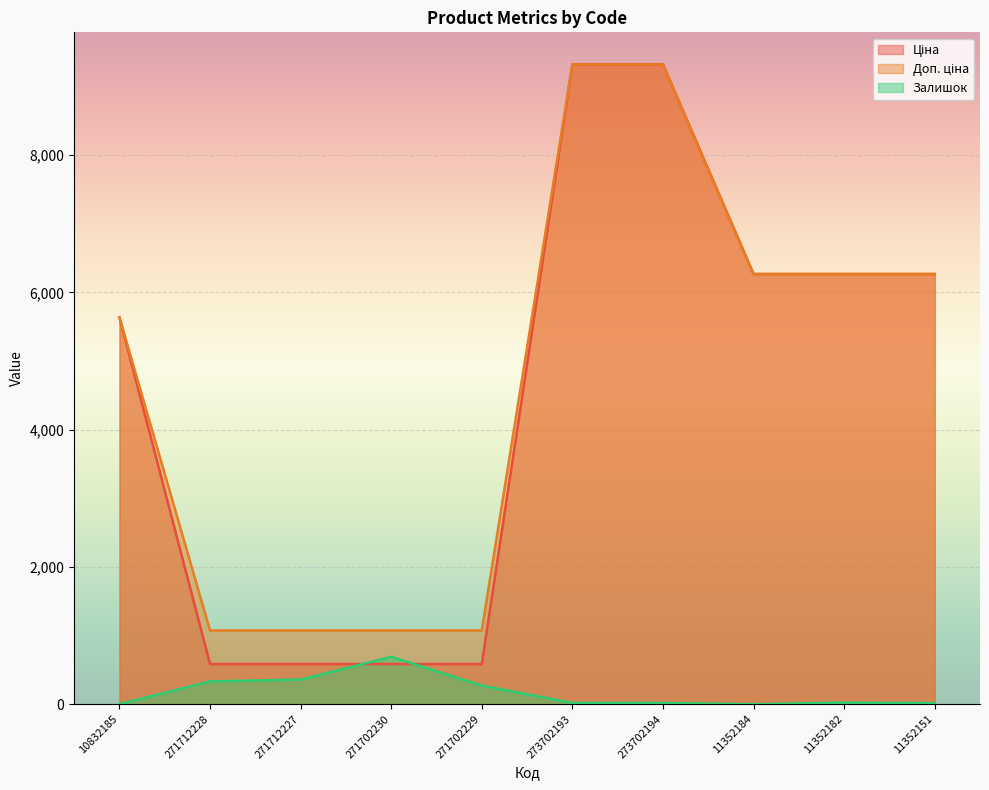

The value of Ціна at 271712227 is 925.0. True or false?

False